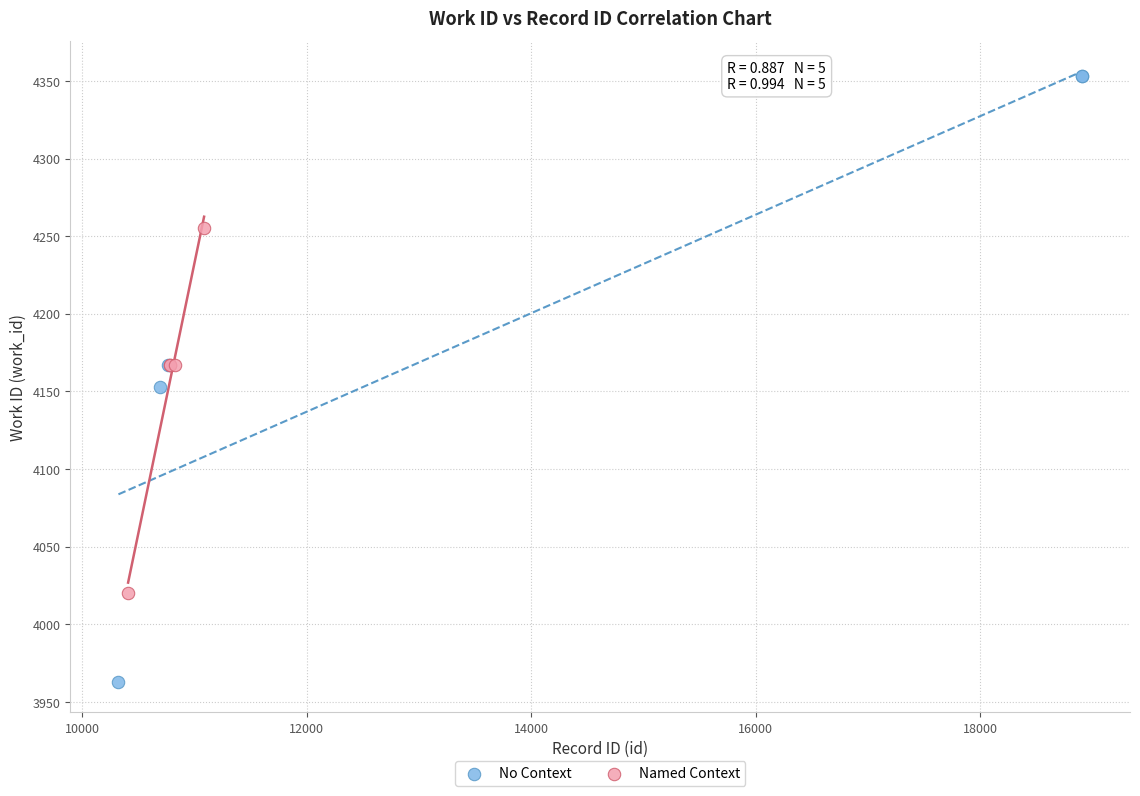

What are all the series names shown in the legend?

No Context, Named Context